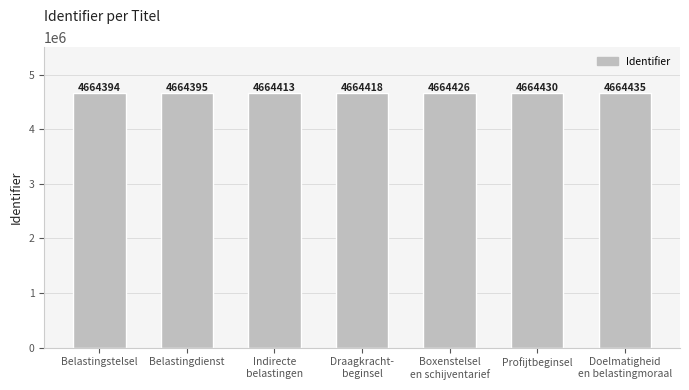

What is the difference between the values at Doelmatigheid
en belastingmoraal and Indirecte
belastingen?

22